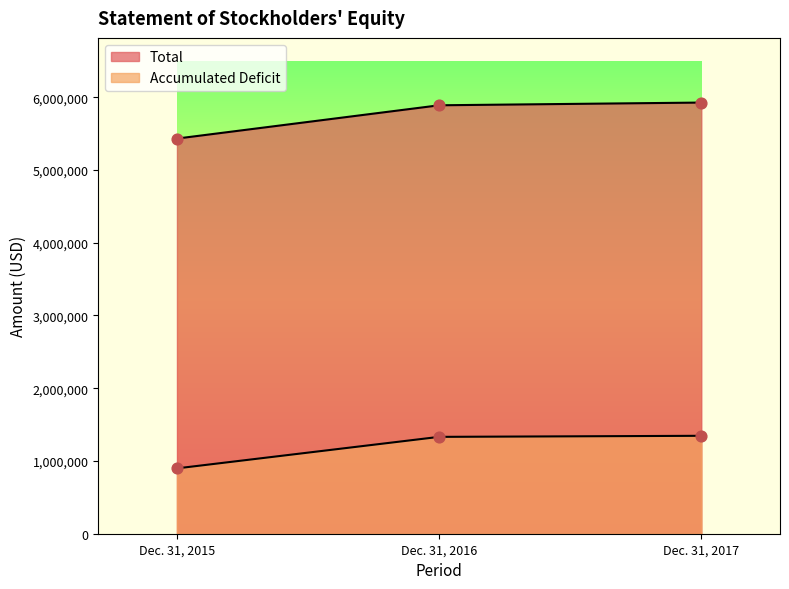

Is the value of Accumulated Deficit at Dec. 31, 2015 greater than the value of Total at Dec. 31, 2016?

No